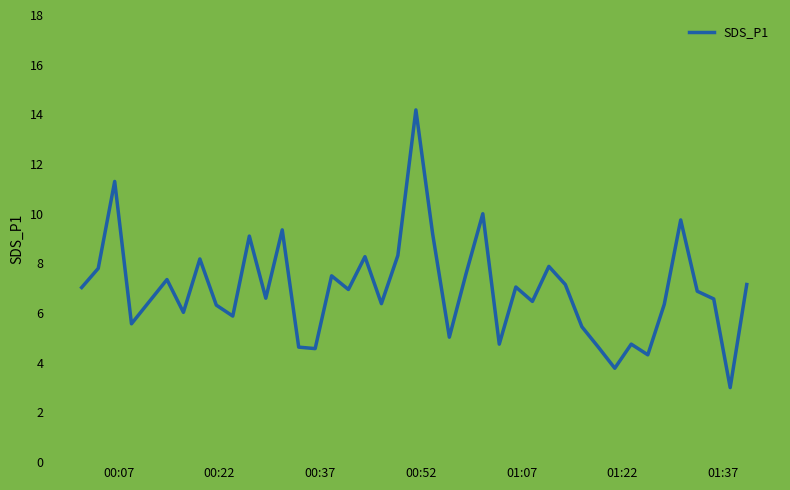

What is the smallest value displayed?

3.0